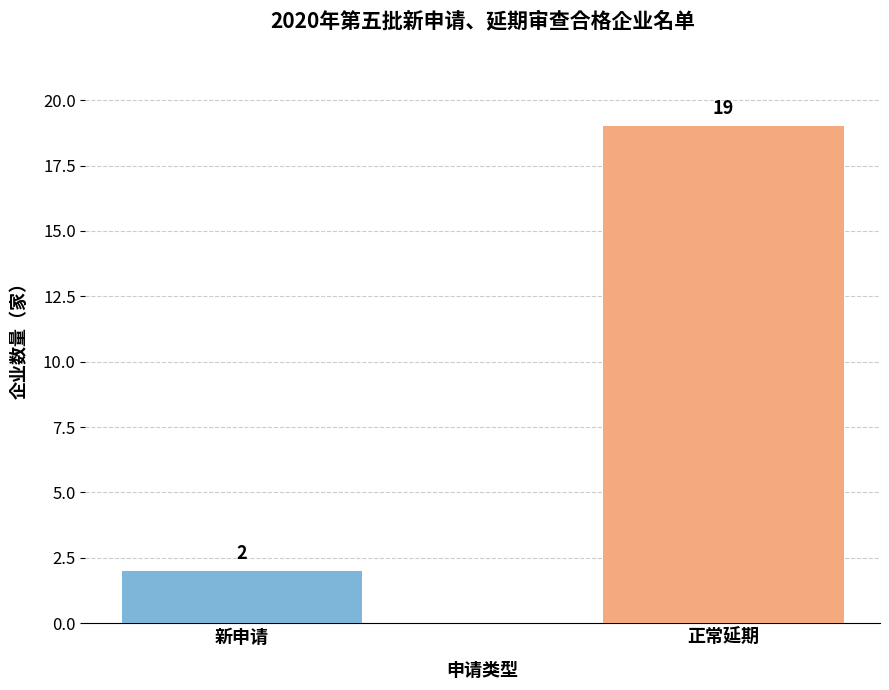

What is the sum of all values?

21